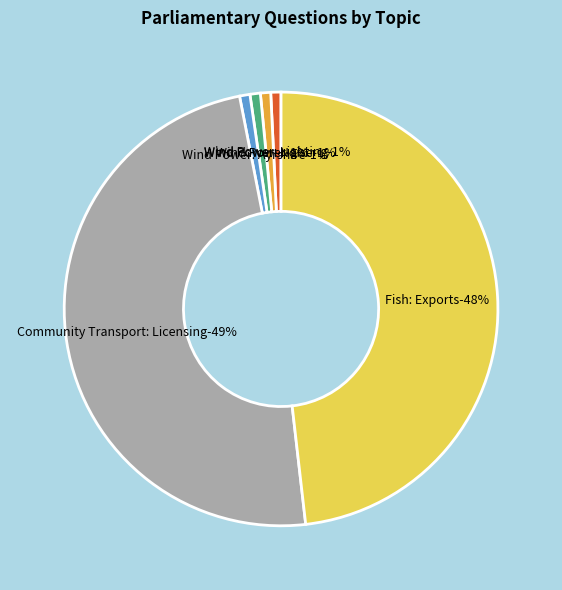

Which category has the biggest portion of the pie?

Community Transport: Licensing